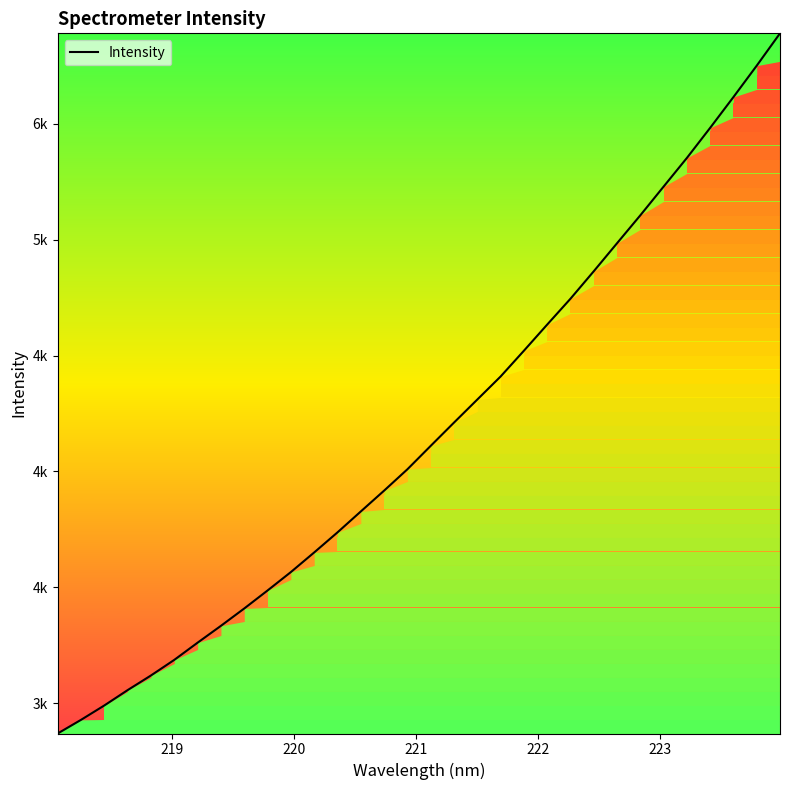

Is this an area chart (filled region under the line)?

Yes